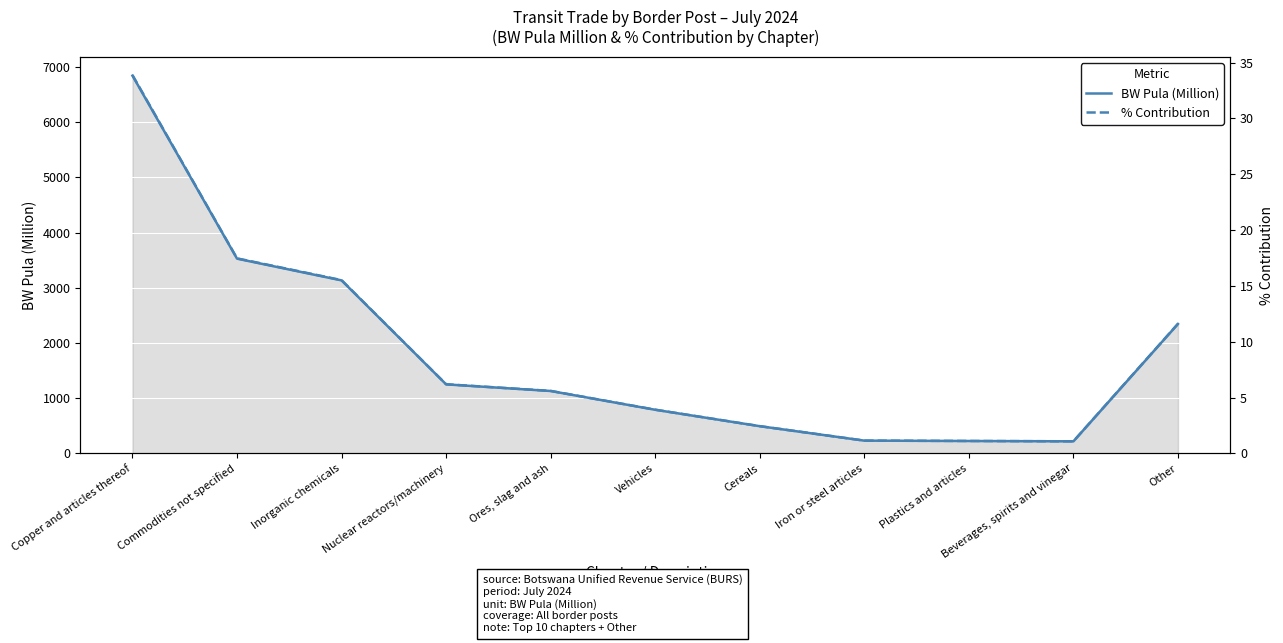

Which series has the widest spread of values?

BW Pula (Million)